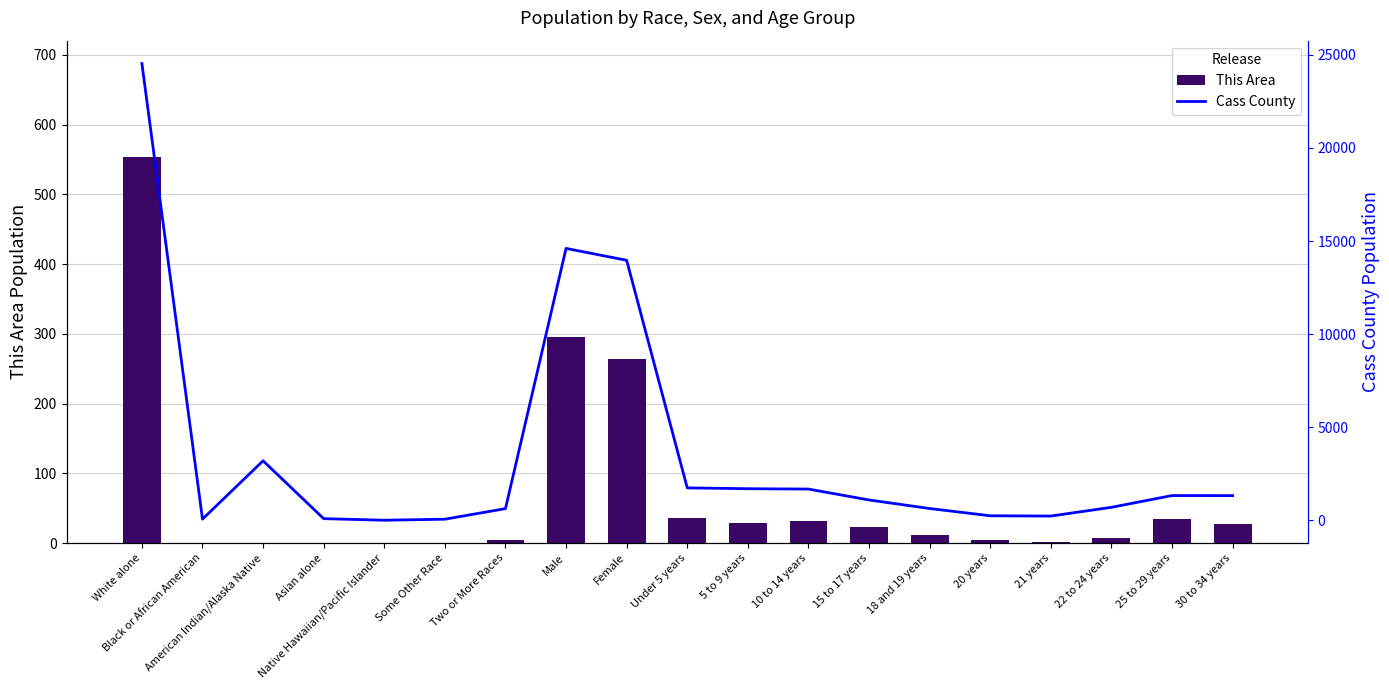

Rank the series by their maximum value, from lowest to highest.

This Area, Cass County